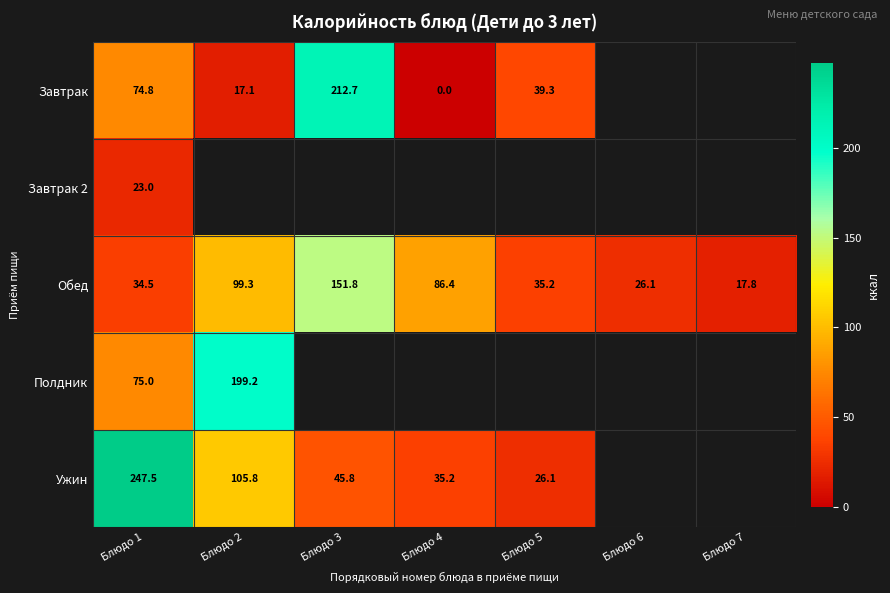

True or false: Ужин has a value of 26.1 at Блюдо 5.

True